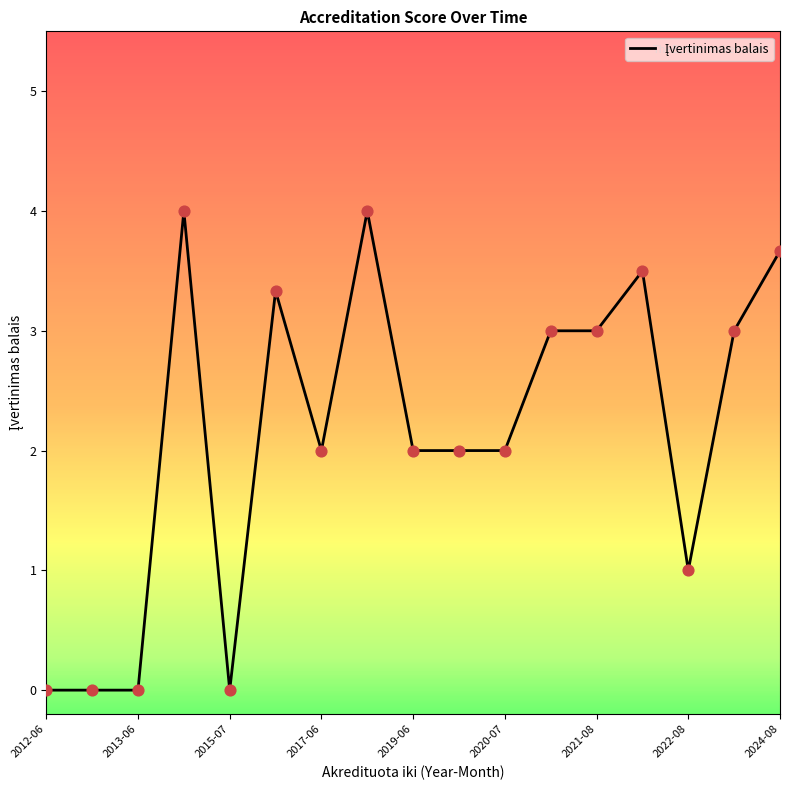

What is the difference between the maximum and minimum values?

4.0